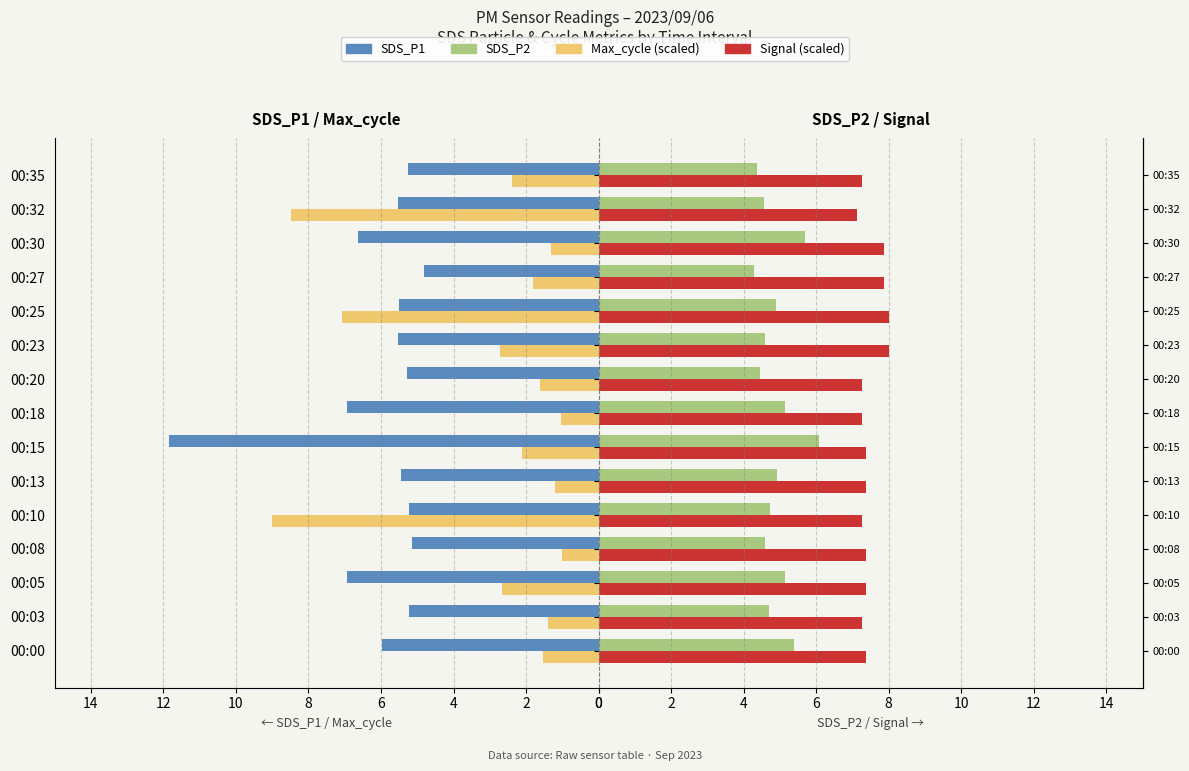

Reading left to right, extract all data points from this chart.

SDS_P1: 6.0	5.2	6.9	5.2	5.2	5.5	11.8	6.9	5.3	5.5	5.5	4.8	6.6	5.5	5.2
Max_cycle (scaled): 1.5	1.4	2.7	1.0	9.0	1.2	2.1	1.0	1.6	2.7	7.1	1.8	1.3	8.5	2.4
SDS_P2: 5.4	4.7	5.2	4.6	4.7	4.9	6.1	5.2	4.5	4.6	4.9	4.3	5.7	4.5	4.4
Signal (scaled): 7.4	7.3	7.4	7.4	7.3	7.4	7.4	7.3	7.3	8.0	8.0	7.9	7.9	7.1	7.3